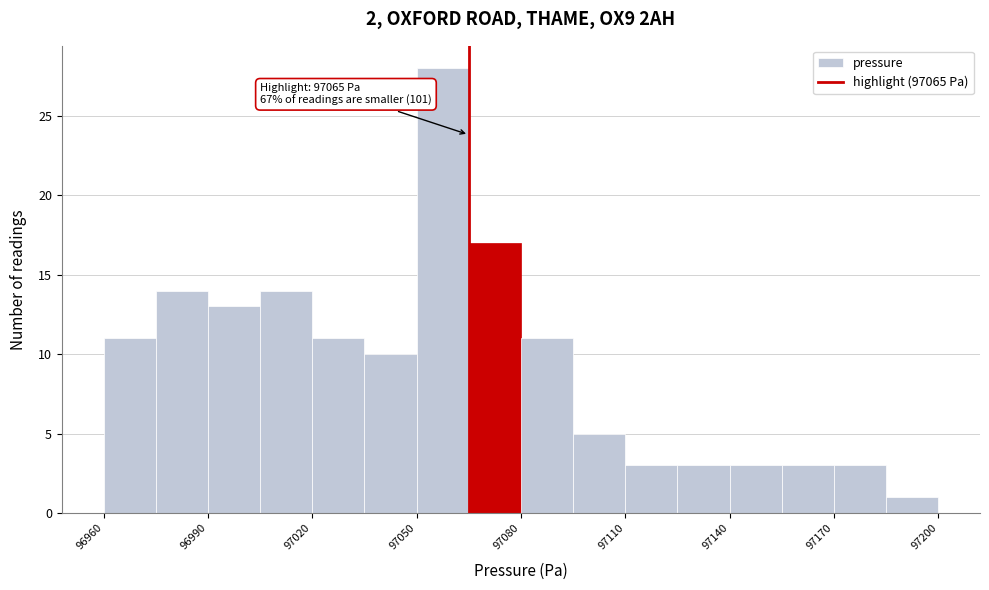

Read against the x-axis, roughly where is the centre of the tallest bar?

97060